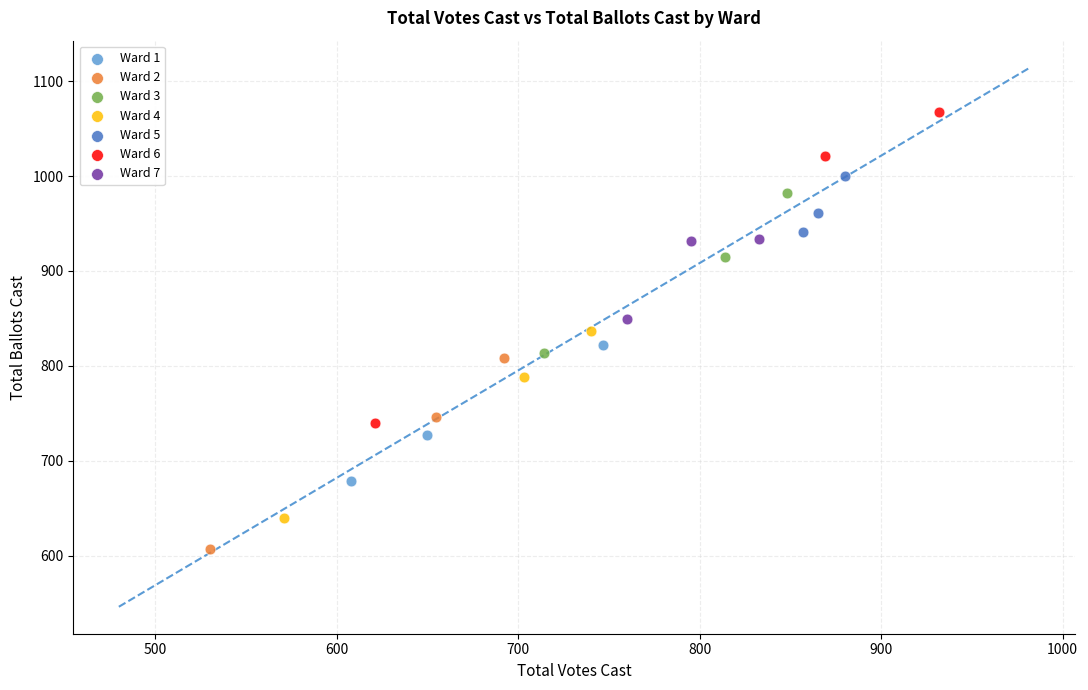

Which series reaches the maximum Y coordinate?

Ward 6